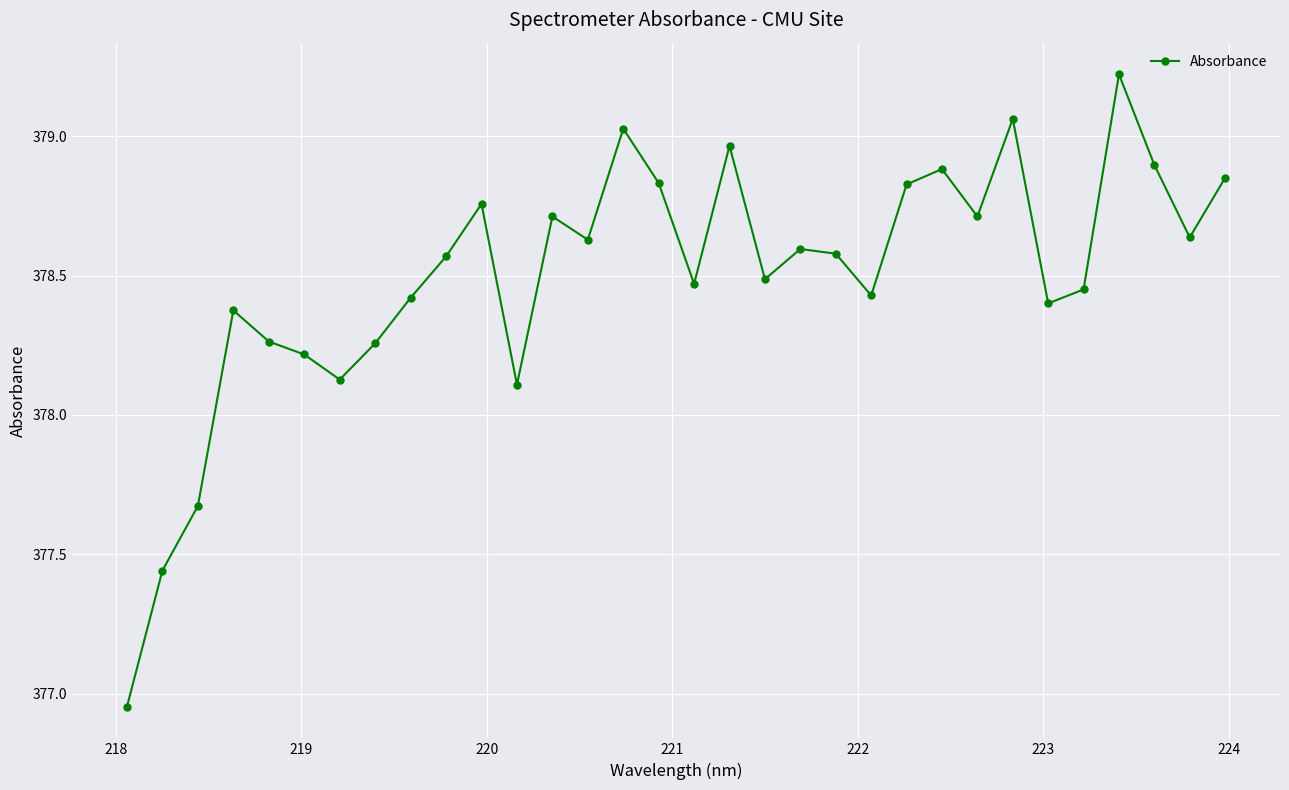

True or false: the data has more than 1 interior local peaks.

True